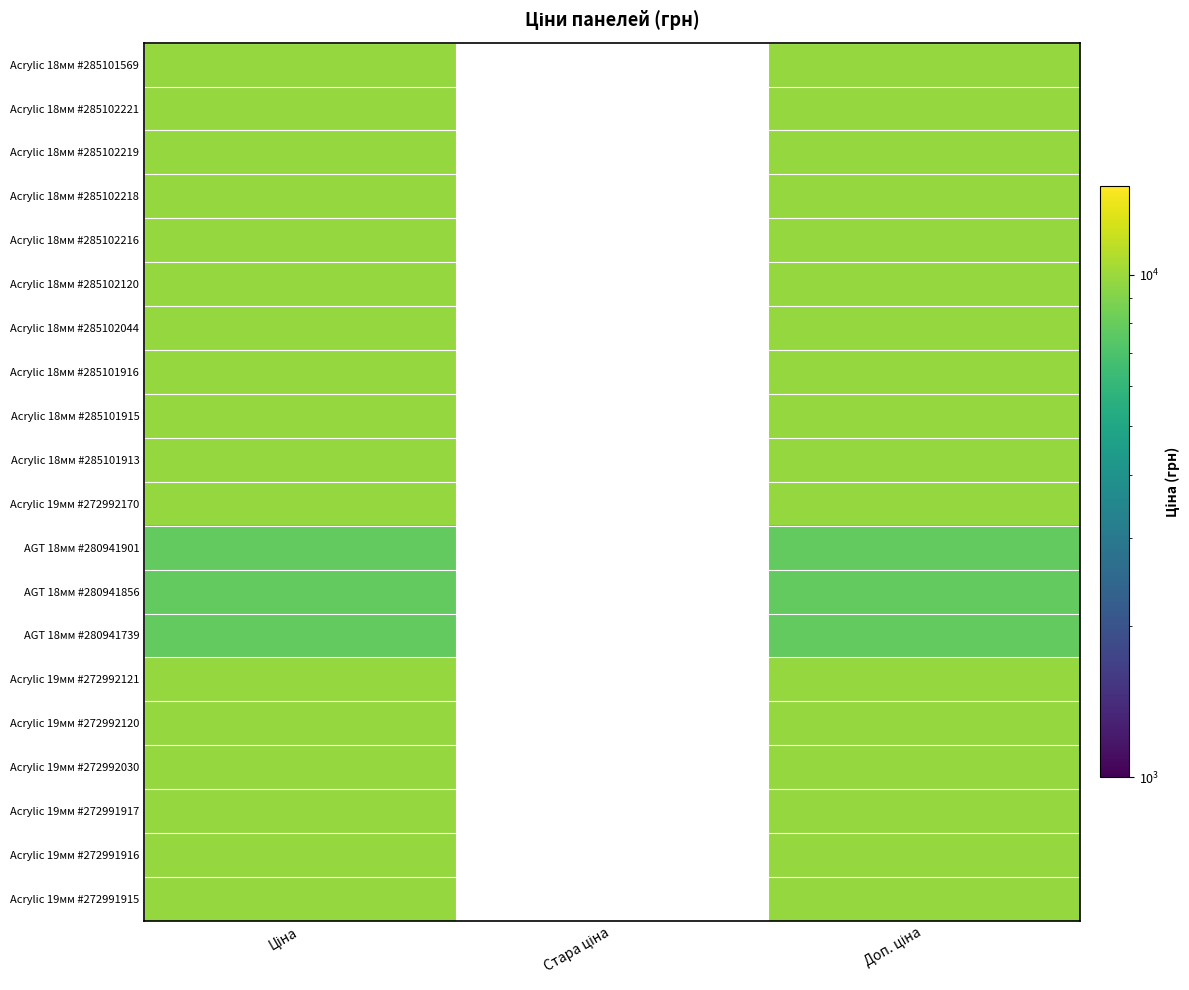

Which has a higher value, Стара ціна or Доп. ціна?

Доп. ціна